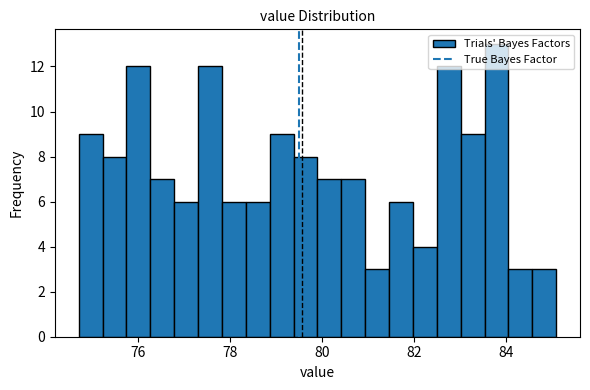

Around what value on the x-axis is the tallest bar? Give the approximate position of its centre, as read against the axis.

83.8